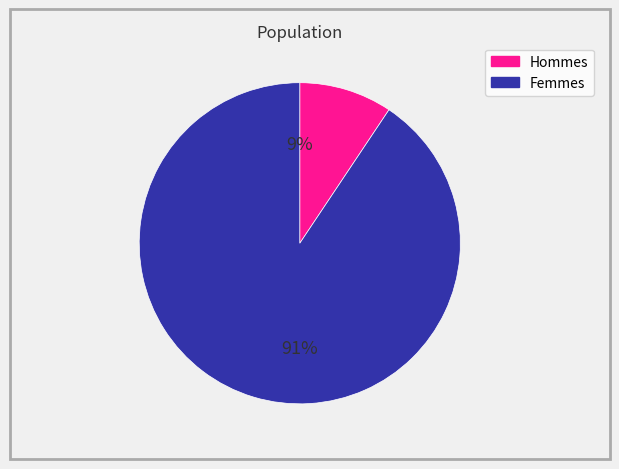

To the nearest percent, what is the average slice percentage?

50%